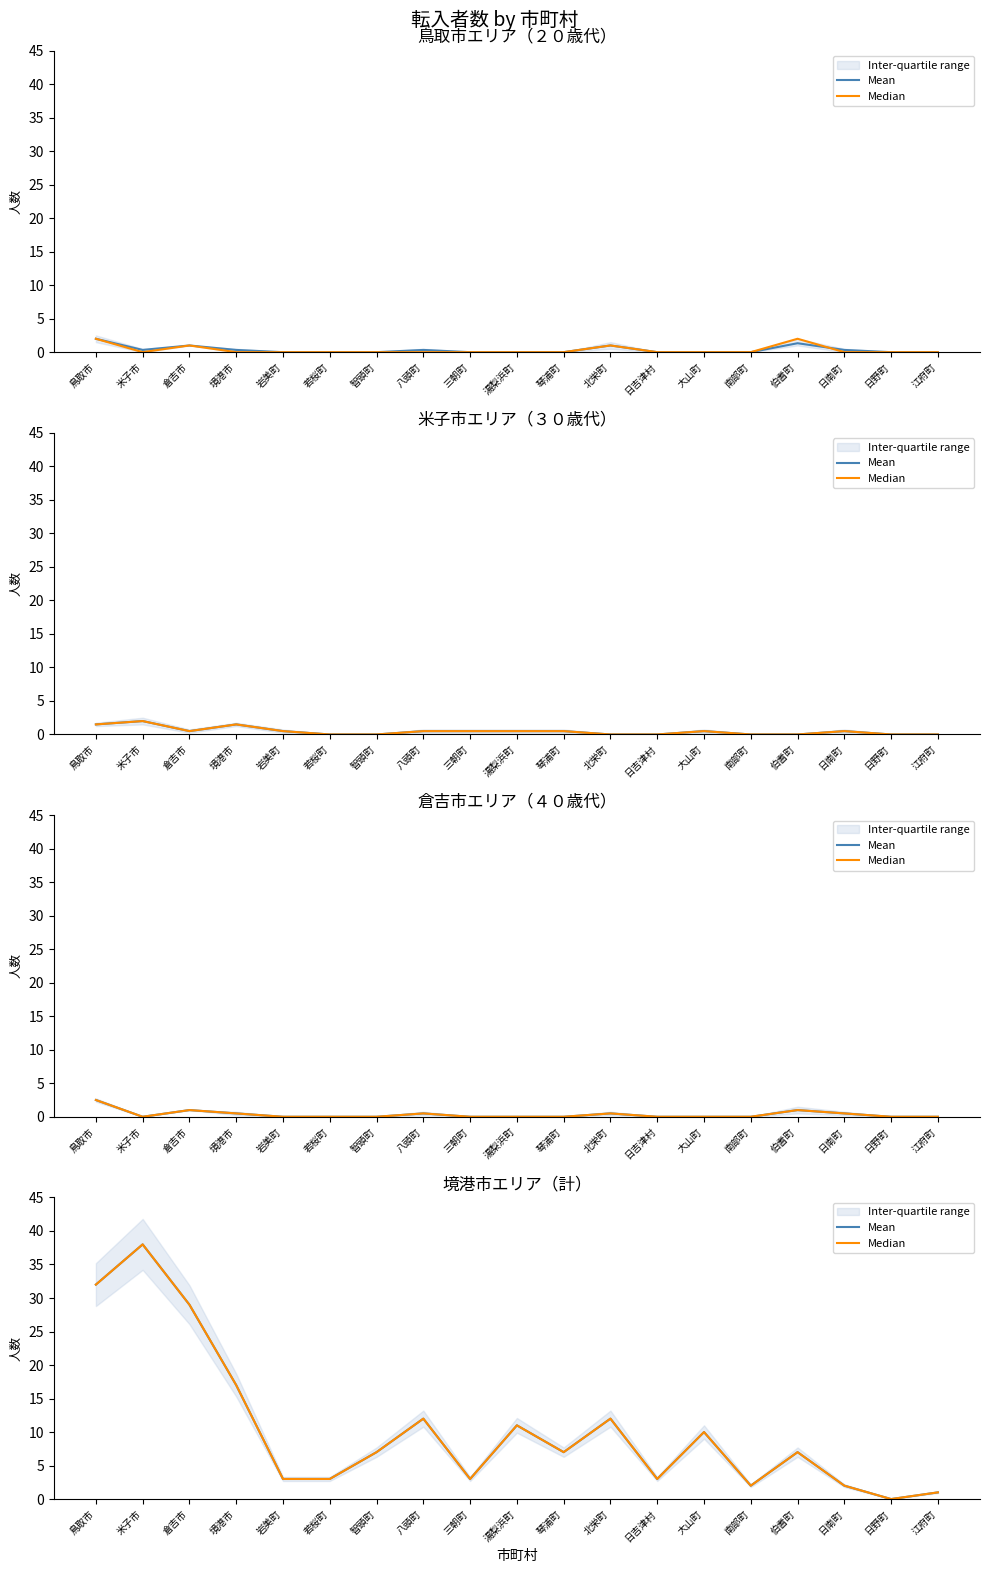

What is the highest value of the Median series?

38